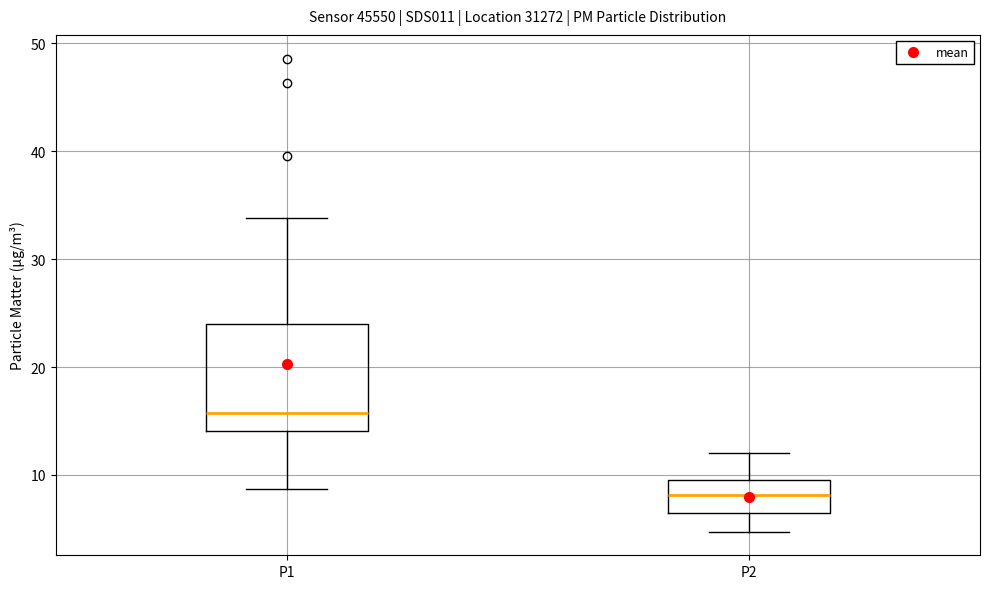

Which box's median line is the lowest?

P2